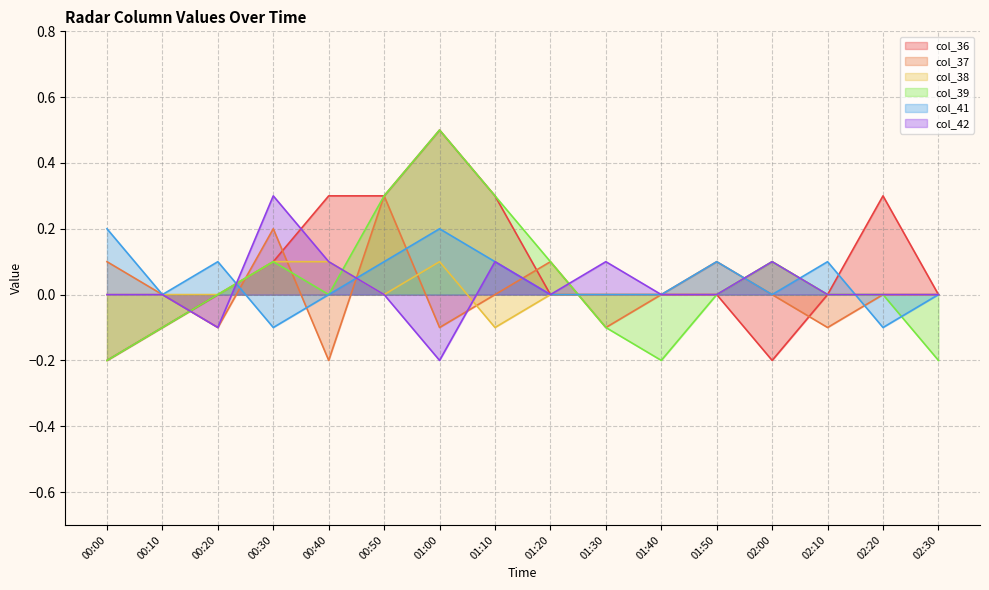

How many col_39 values are between 0 and 1?

11